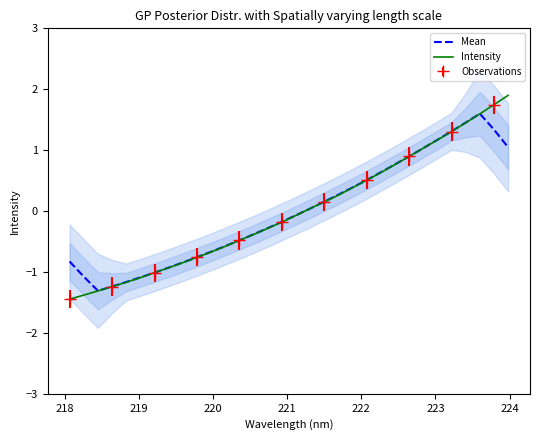

What is the difference between the maximum and minimum values in the Mean series?

2.9